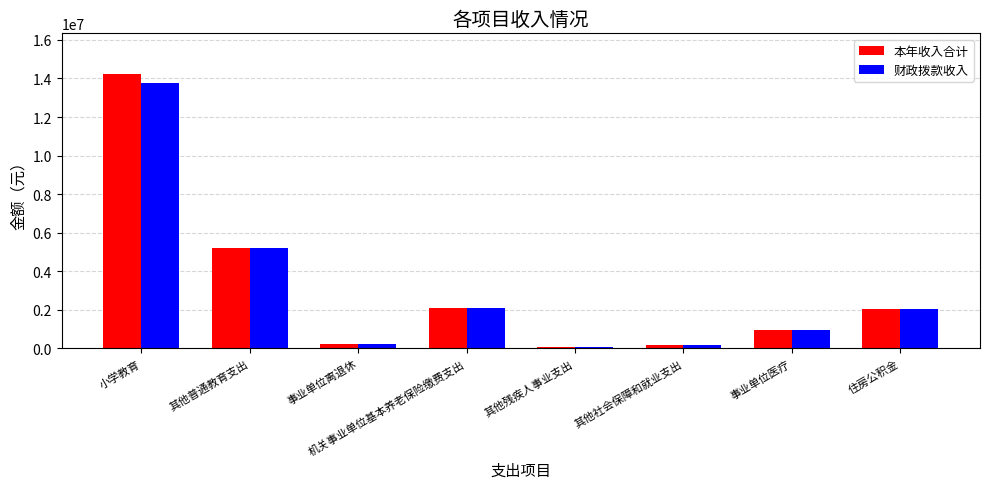

What is the label of the 6th bar from the right?

事业单位离退休